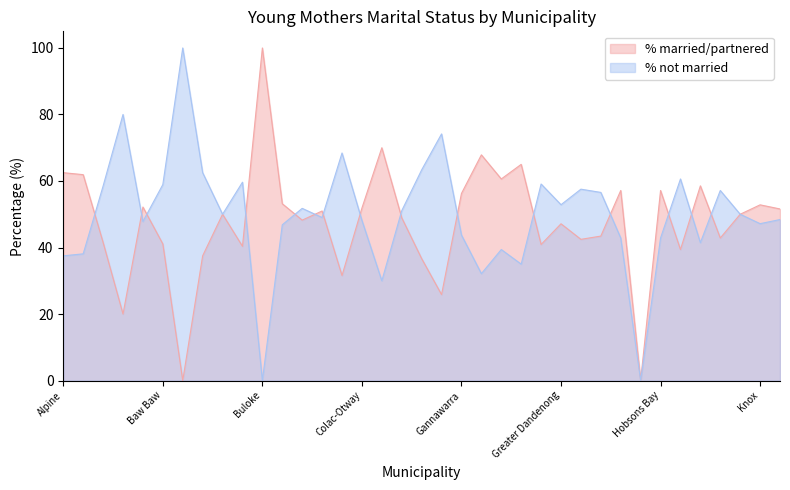

How many data points in % married/partnered are above 50?

17